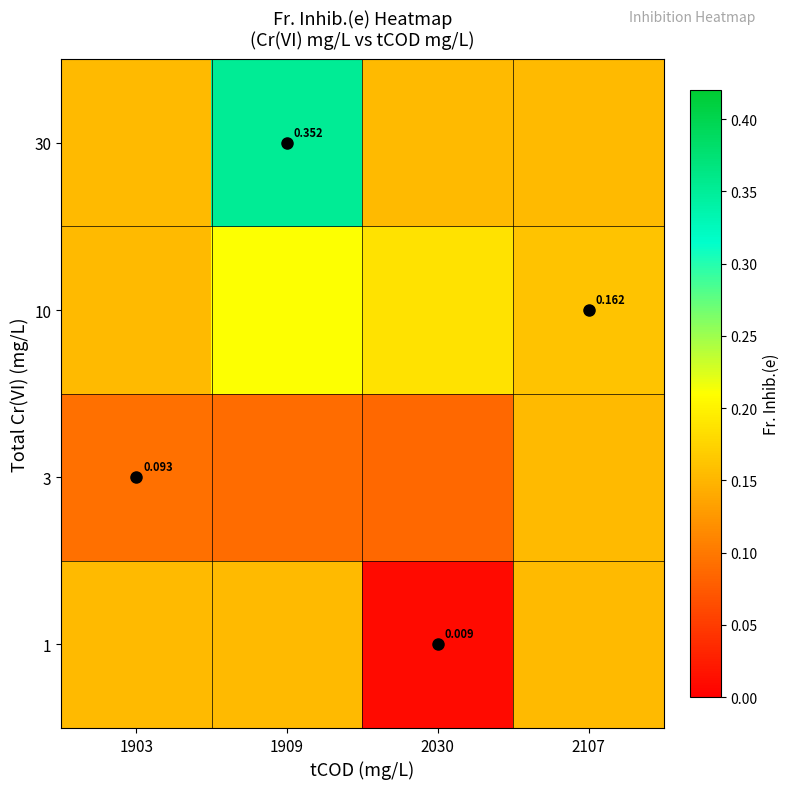

What is the sum of the 3 values at 2107 and 2030?

0.2